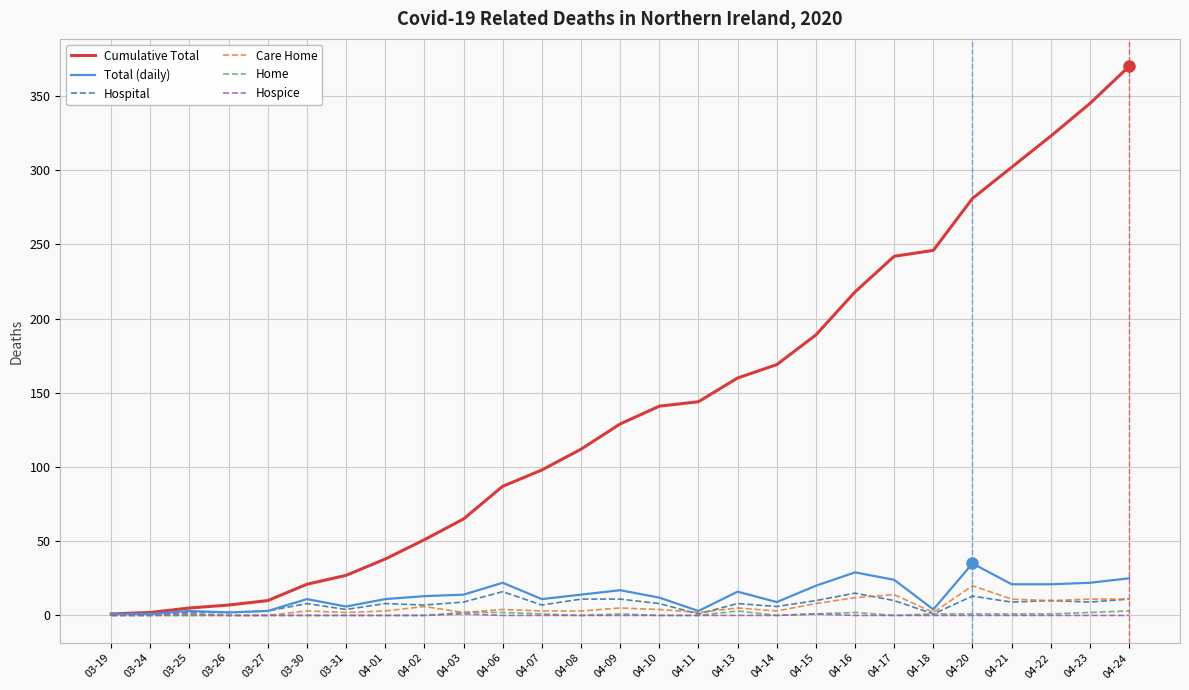

Is the value of Total (daily) at 04-16 greater than the value of Cumulative Total at 03-27?

Yes